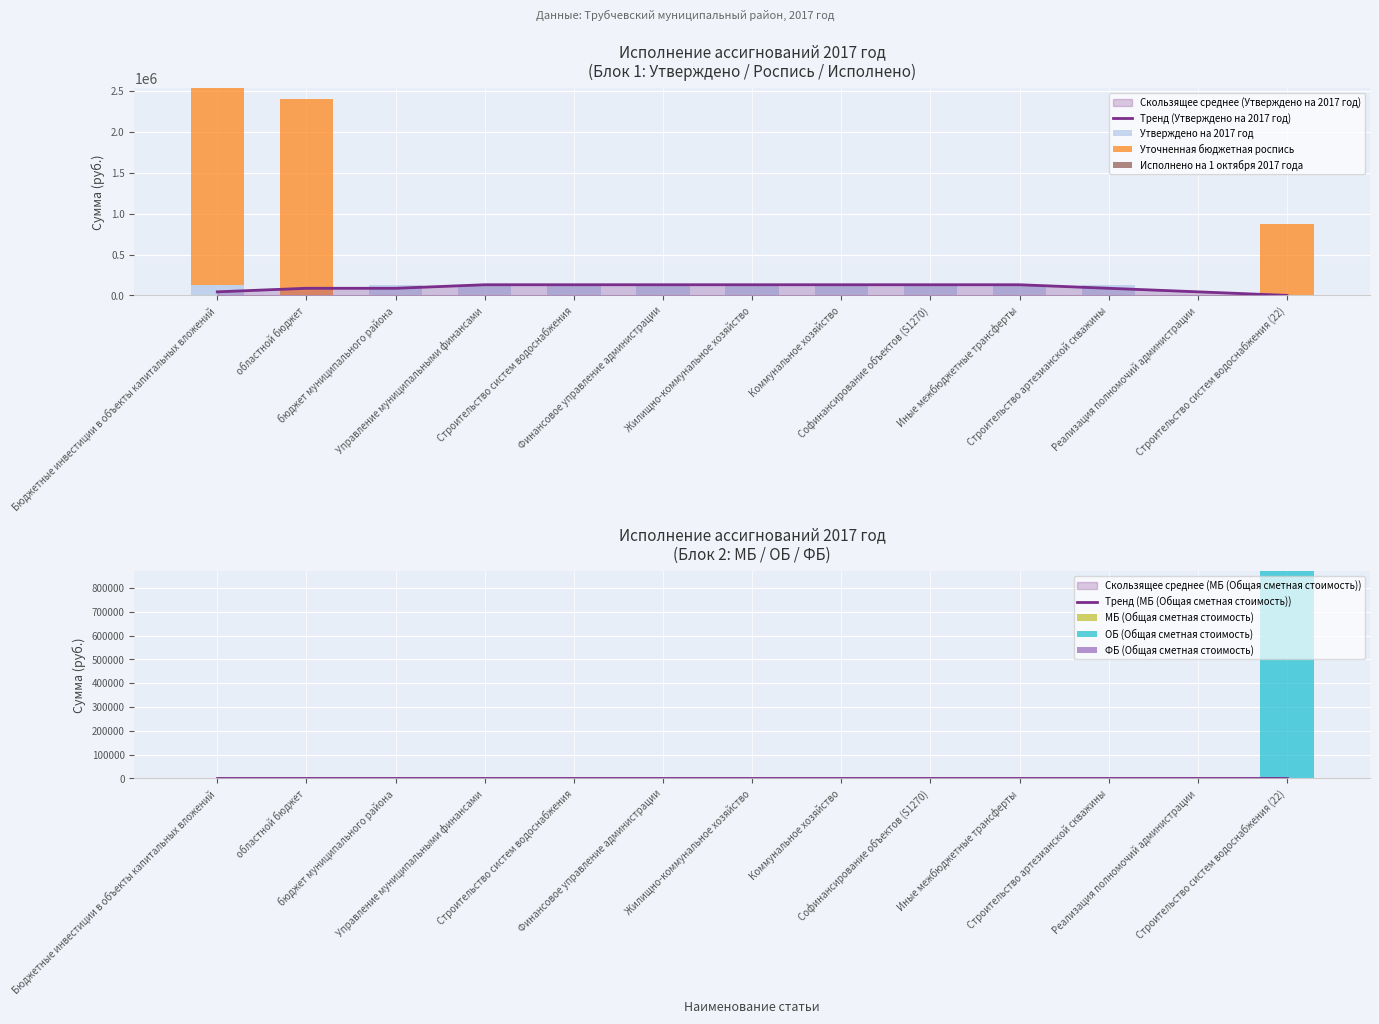

True or false: Уточненная бюджетная роспись has a value of 0.0 at Финансовое управление администрации.

True